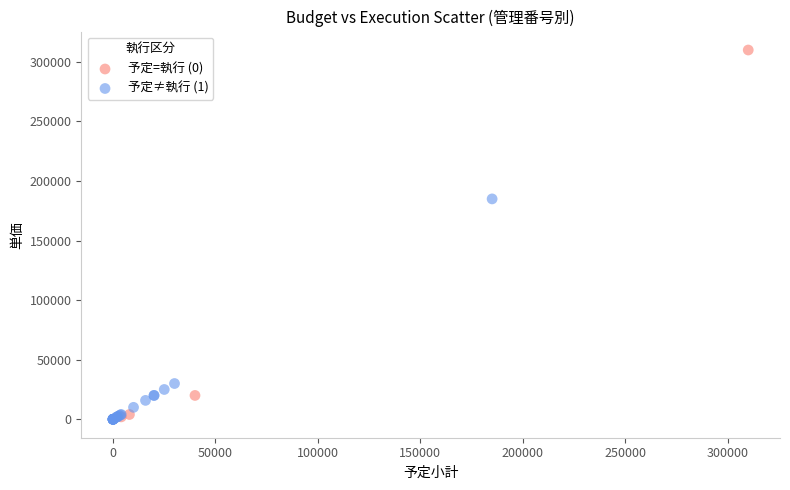

Which series contains the highest Y value?

予定=執行 (0)